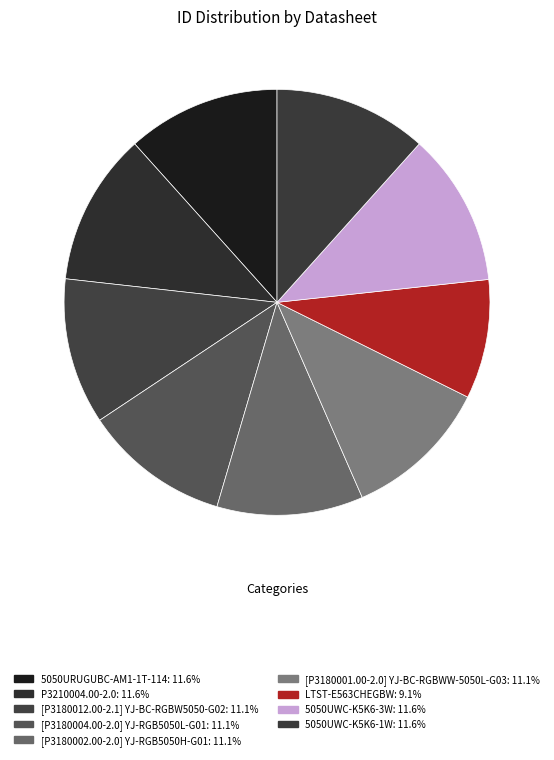

How much of the chart is everything except [P3180012.00-2.1] YJ-BC-RGBW5050-G02?

88.9%